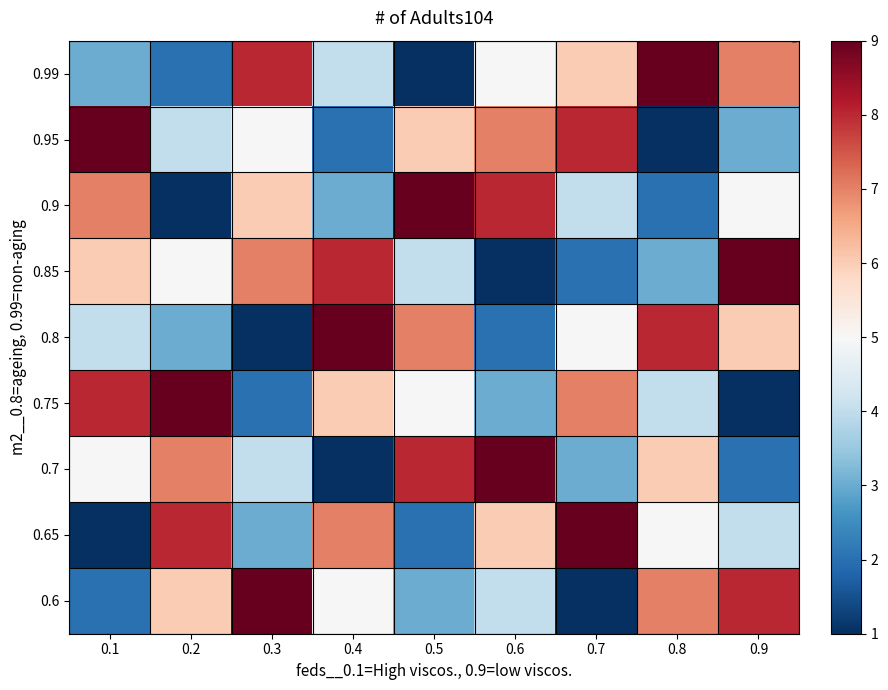

What is the spread (max minus min) of values at 0.2?

8